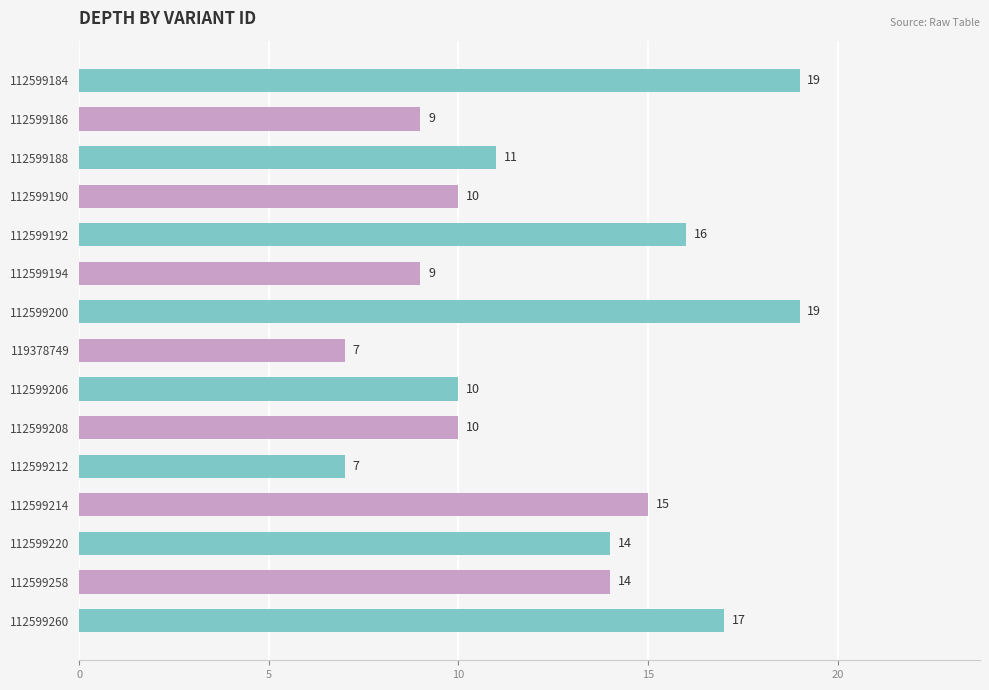

Is it true that the value at 112599192 is 16?

True